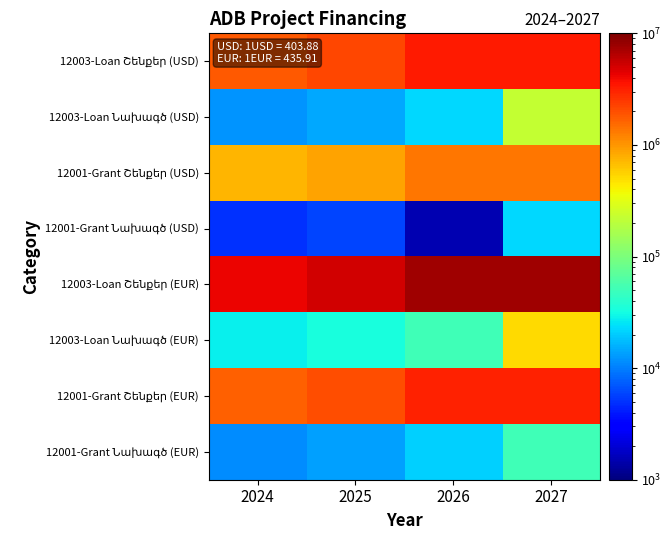

What is the difference between the highest and lowest values at 2025?

5051134.4